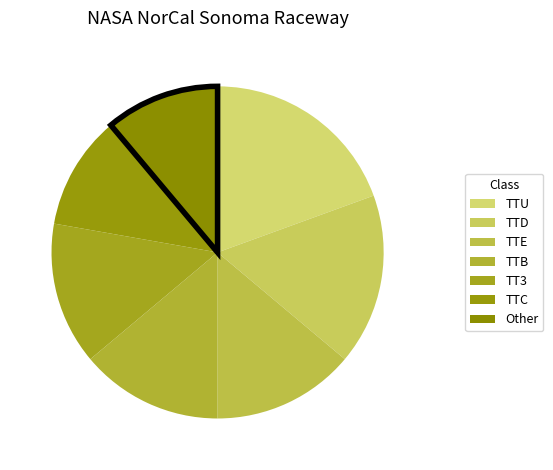

What is the change in value from TT3 to Other?

-1